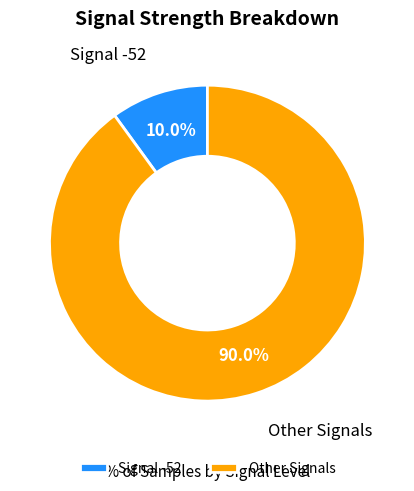

Which has a higher value, Signal -52 or Other Signals?

Other Signals